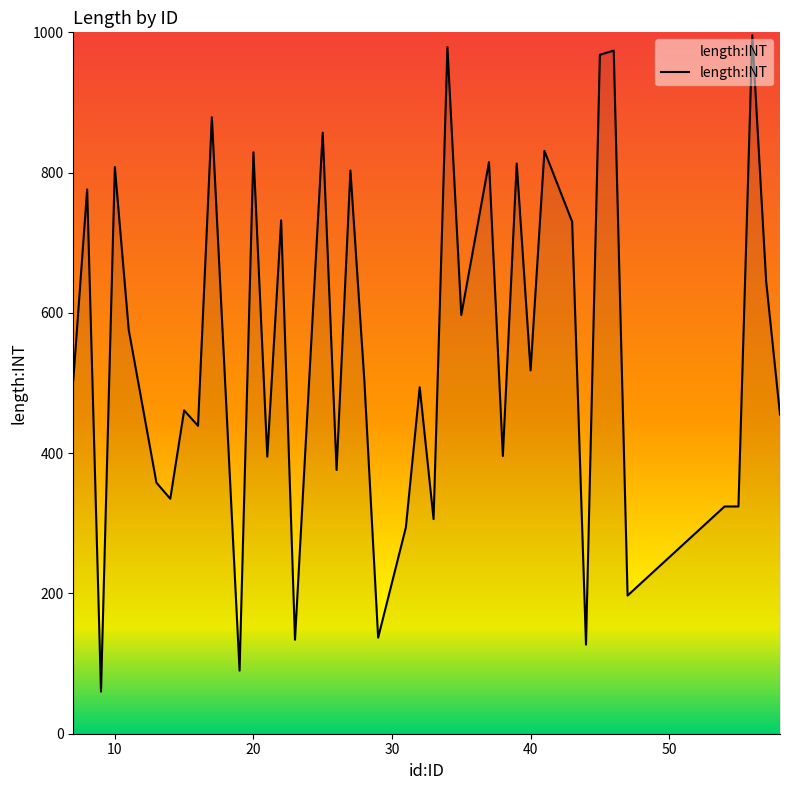

Does the chart have visible grid lines?

No